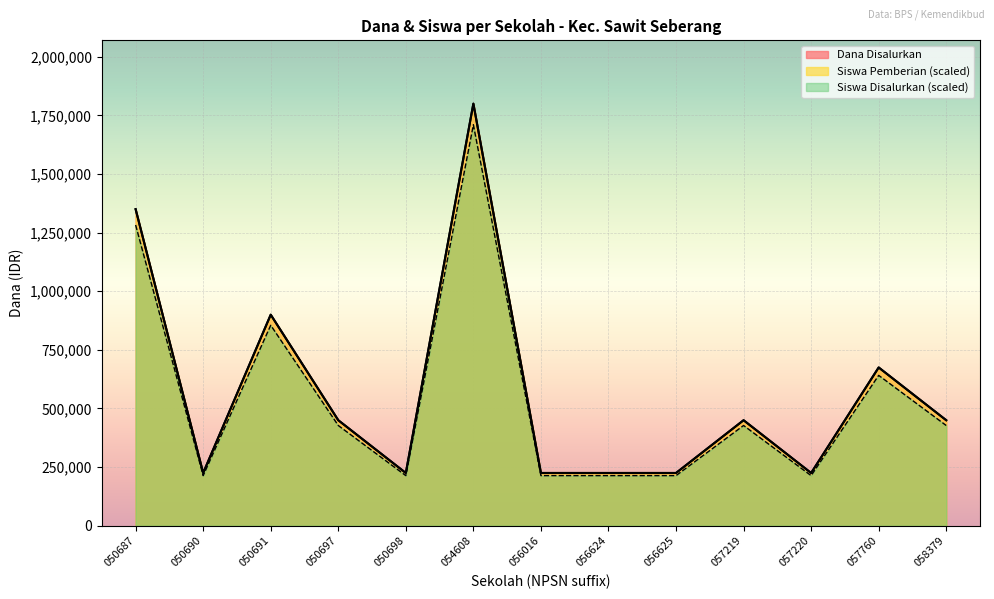

Rank the series at 056016 from lowest to highest value.

Siswa Disalurkan, Dana Disalurkan, Siswa Pemberian